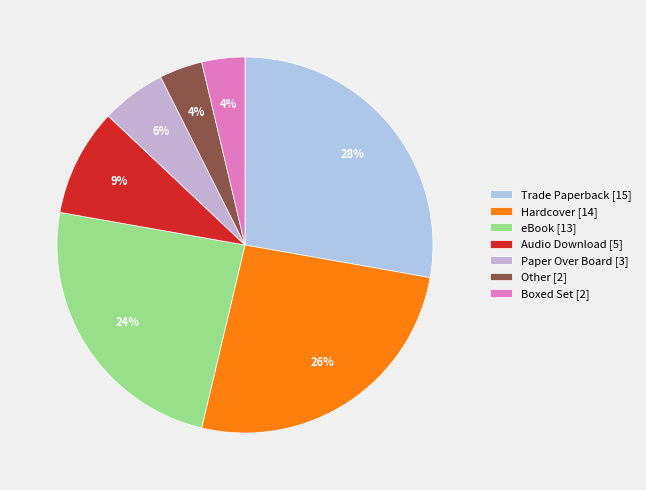

Rank the categories by value from lowest to highest.

Other, Boxed Set, Paper Over Board, Audio Download, eBook, Hardcover, Trade Paperback